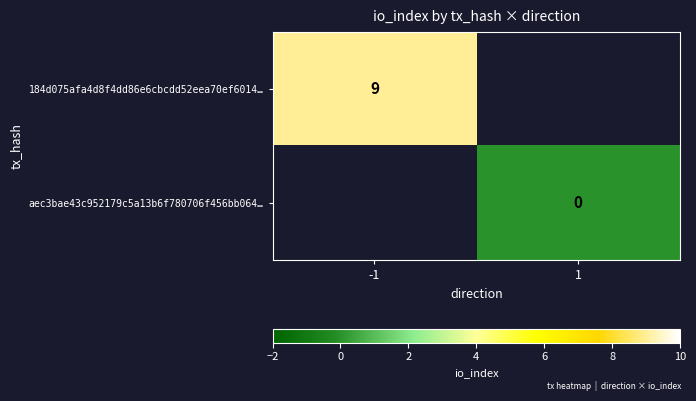

At which category does the chart reach its minimum across all series?

1